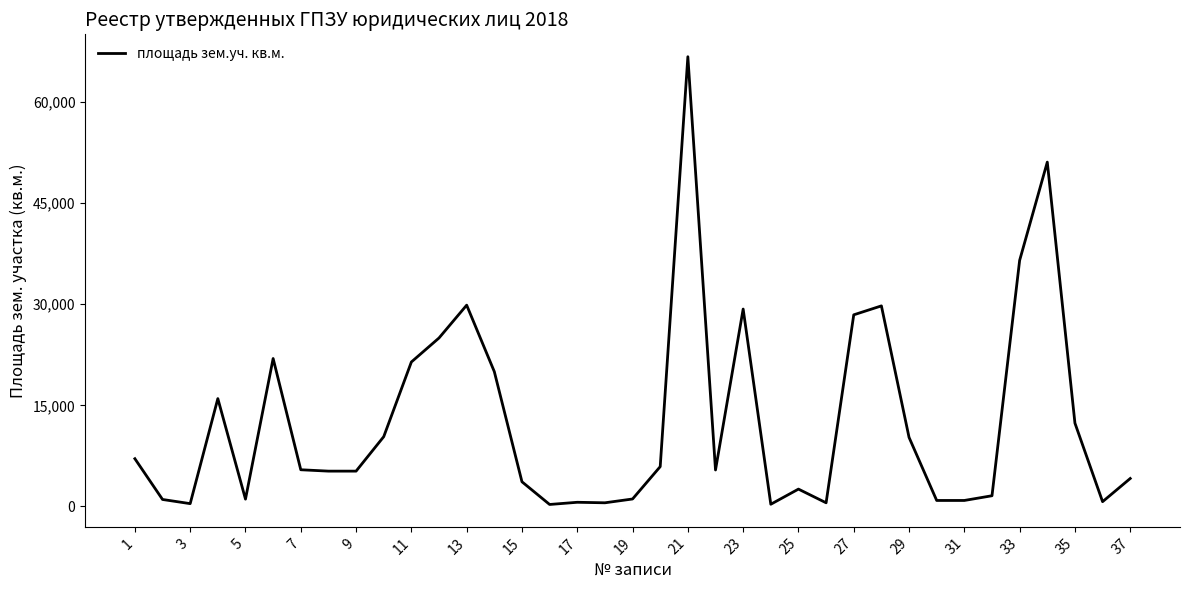

Does the chart display data point markers on the line(s)?

No